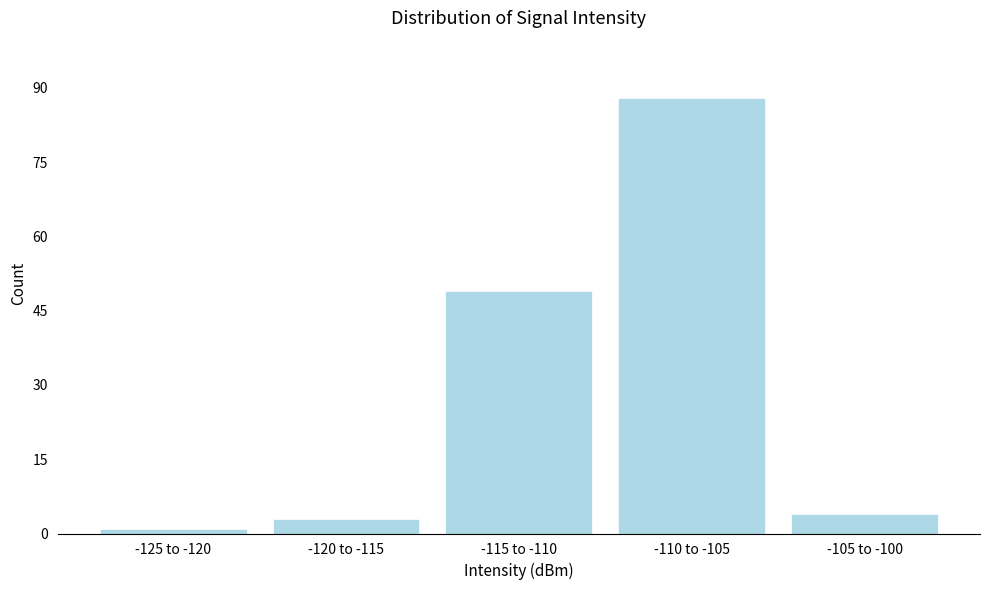

Reading left to right, transcribe all the data shown in this chart.

1	3	49	88	4